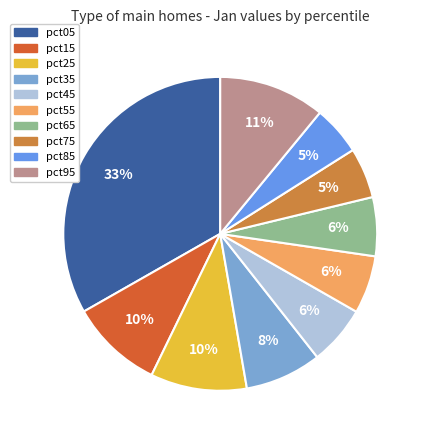

Which has a higher value, pct15 or pct65?

pct15